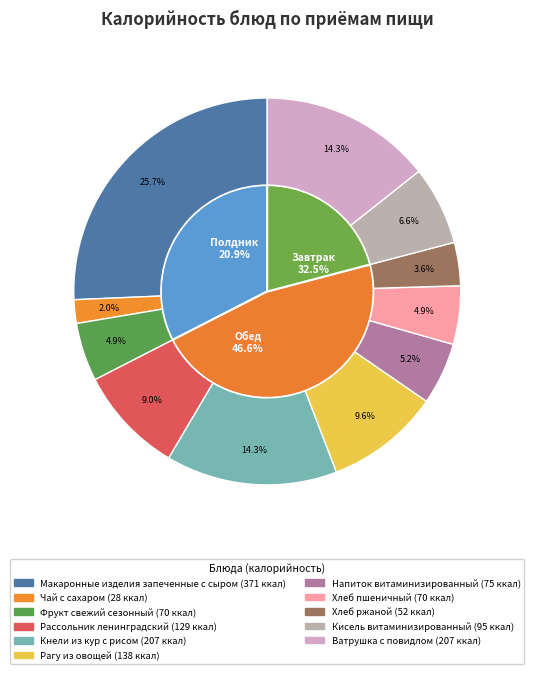

Do Кисель витаминизированный and Хлеб ржаной together represent more than half of the pie?

No